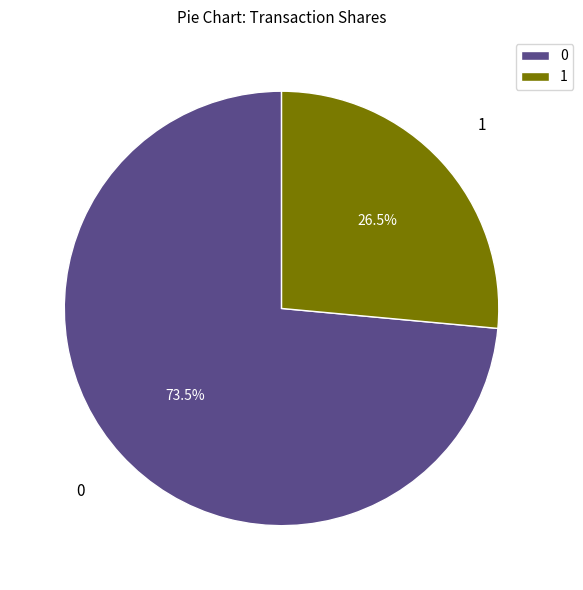

How much of the chart is everything except 1?

73.5%